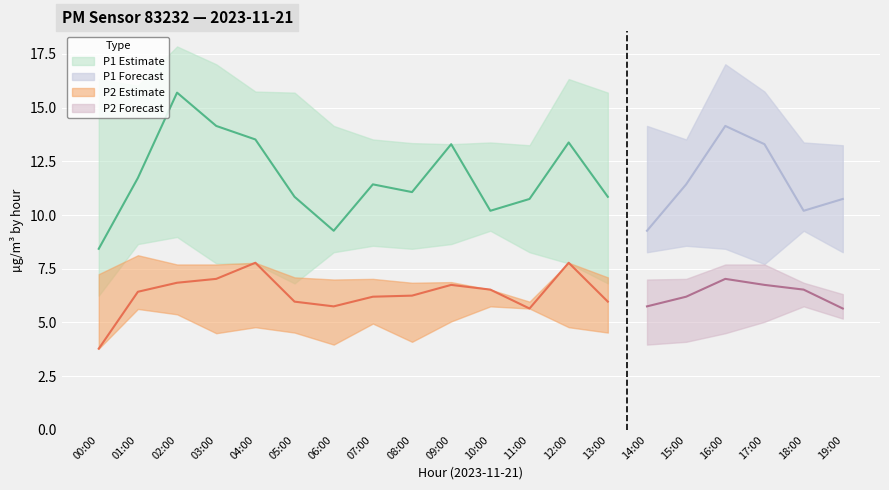

At 14:00, list the series in order from largest to smallest.

P1_upper, P1, P1_lower, P2_upper, P2, P2_lower